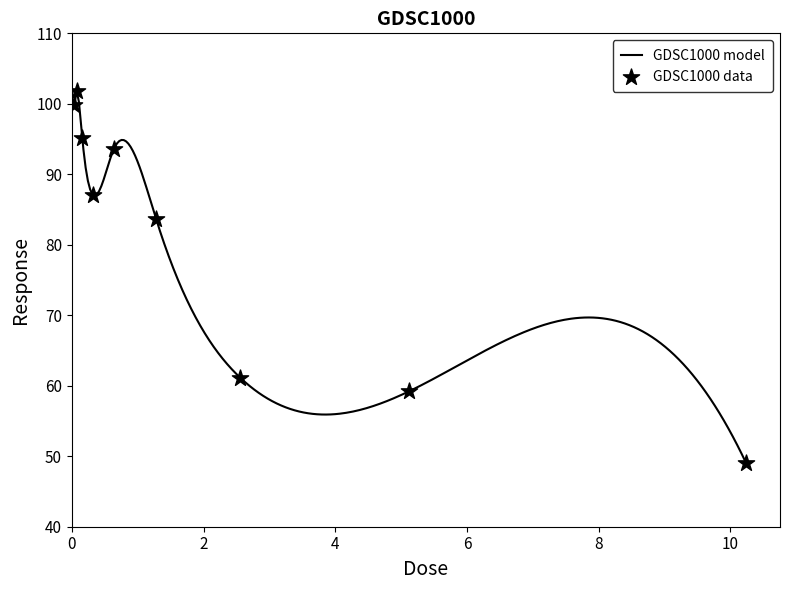

What is the ratio of the value at 0.04 to the value at 2.56?

1.6